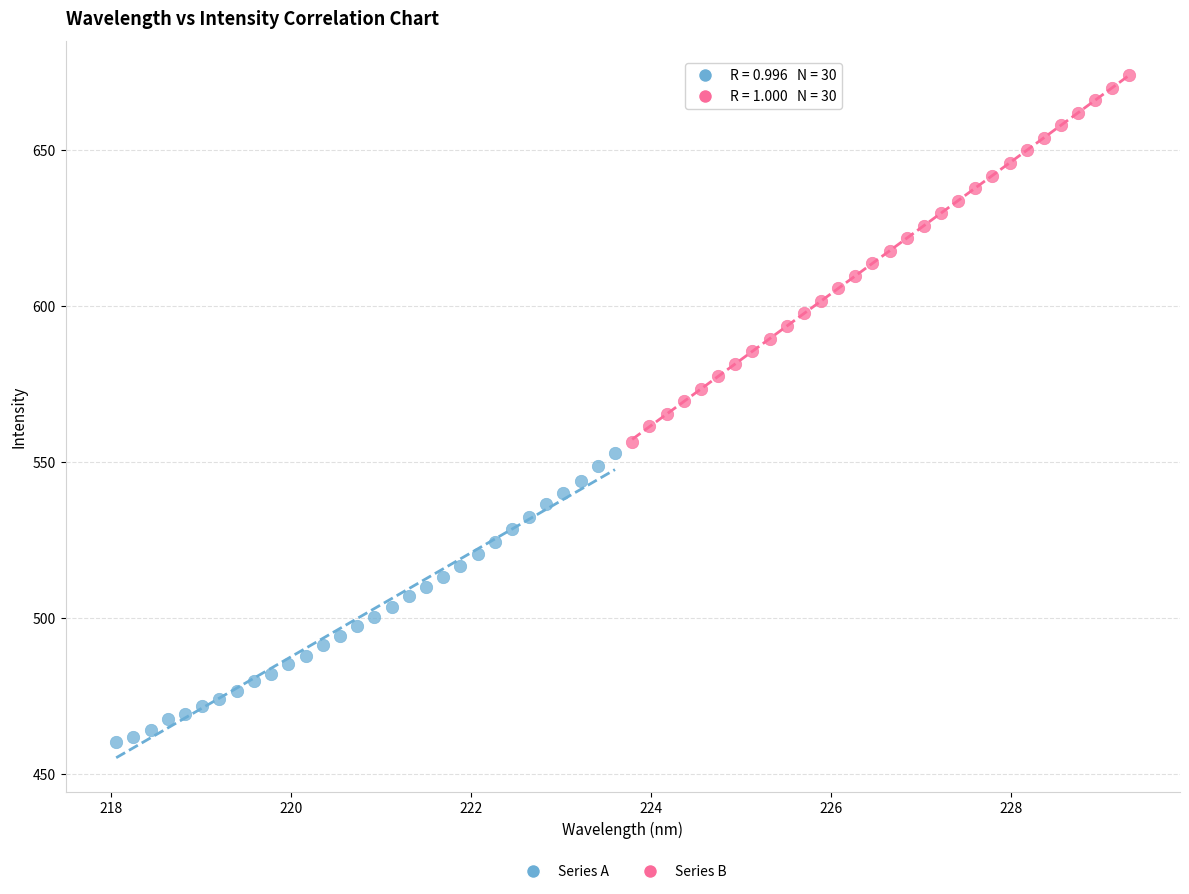

Which series reaches the maximum Y coordinate?

Series B